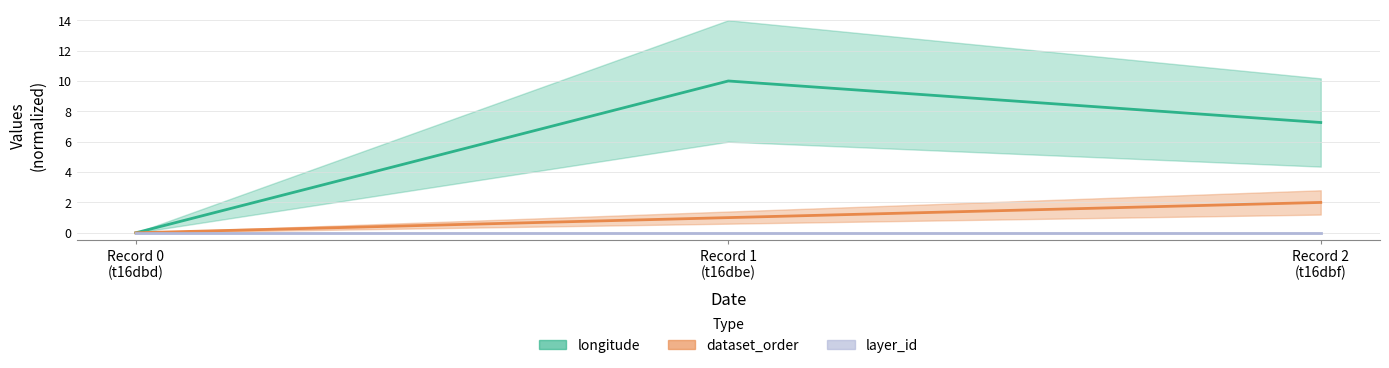

At how many categories does at least one series exceed 5?

2